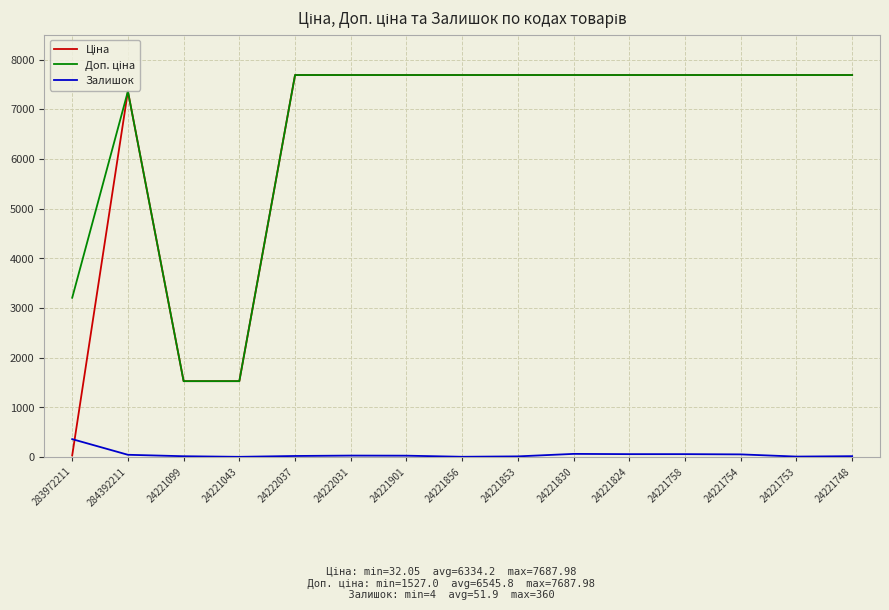

What is the greatest value displayed?

7688.0